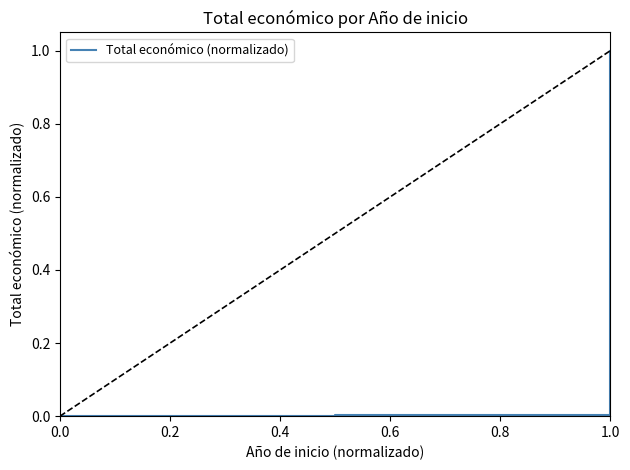

Does the chart display data point markers on the line(s)?

No